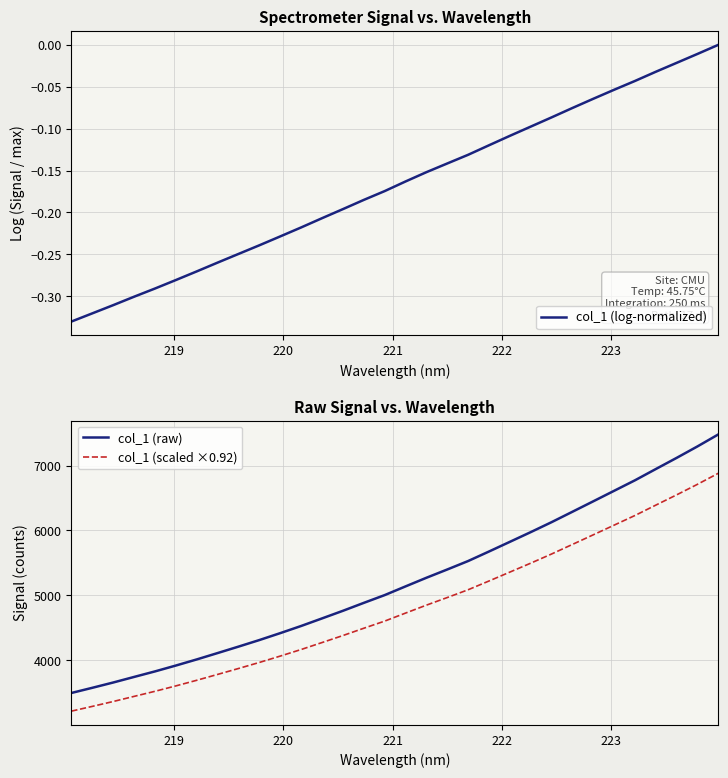

True or false: col_1 (scaled ×0.92) and col_1 (raw) intersect in this chart.

False